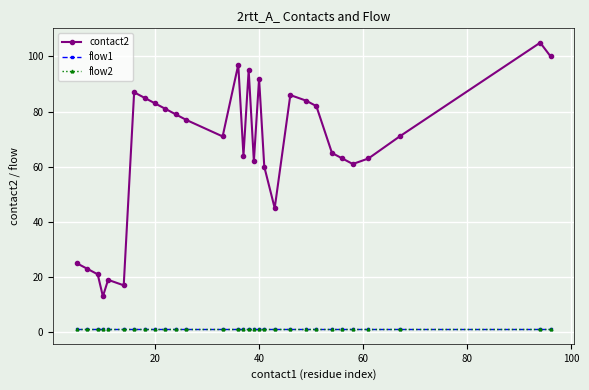

What are all the series names shown in the legend?

contact2, flow1, flow2